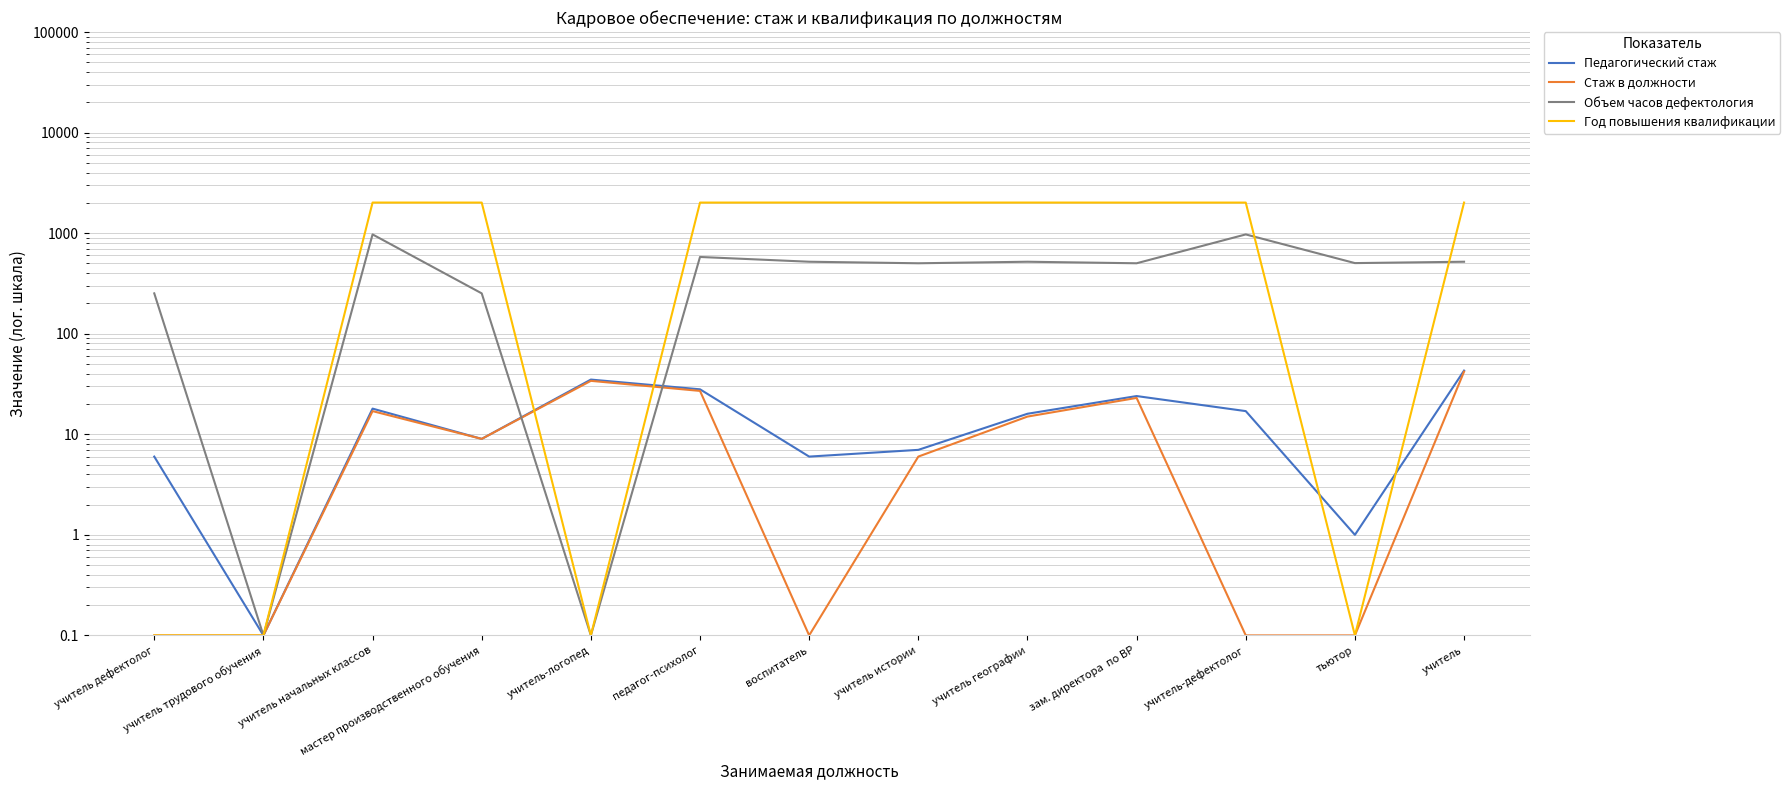

Is the value of Педагогический стаж at мастер производственного обучения greater than the value of Год повышения квалификации at учитель начальных классов?

No